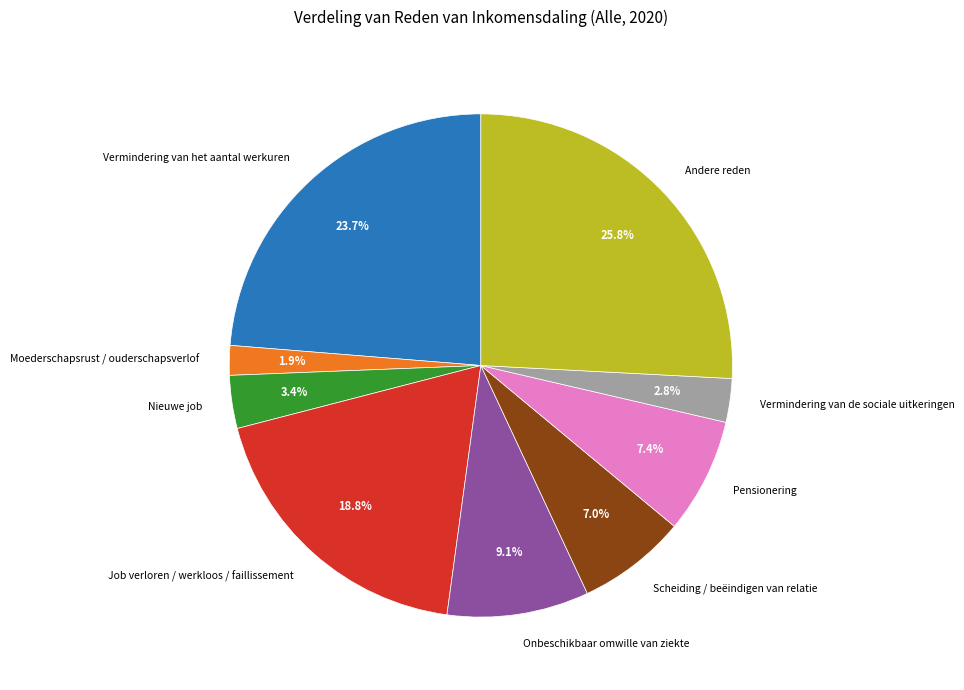

Approximately how many times larger is the value at Andere reden compared to Scheiding / beëindigen van relatie?

3.7